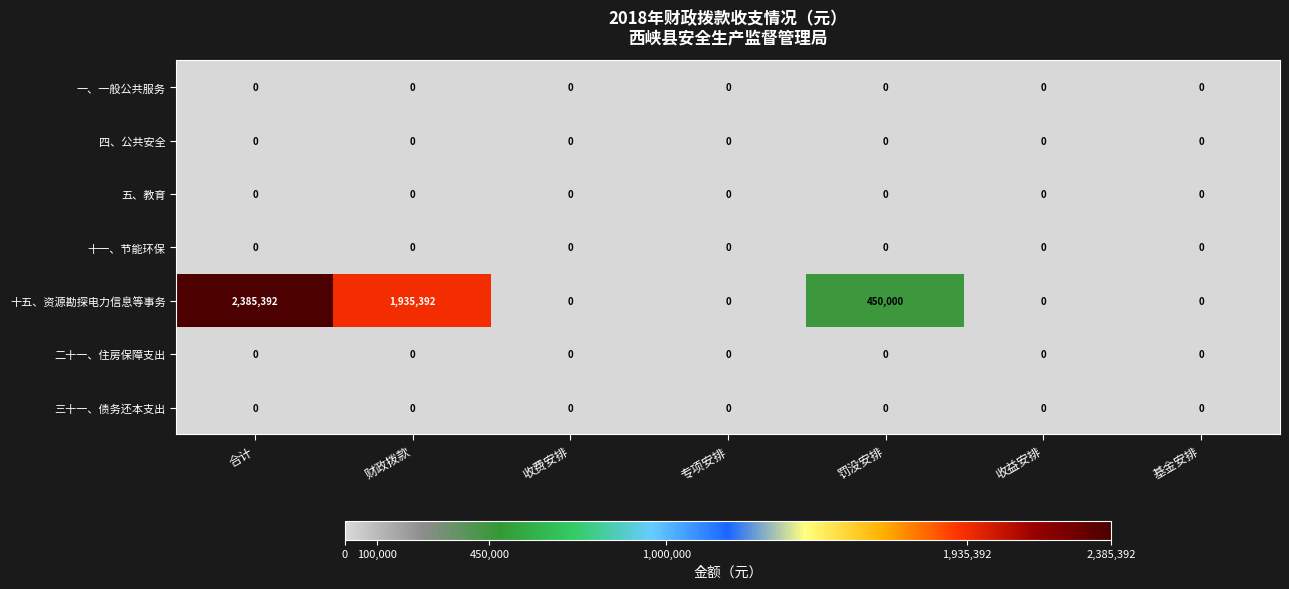

The 三十一、债务还本支出 series shows 0 at 罚没安排. True or false?

True